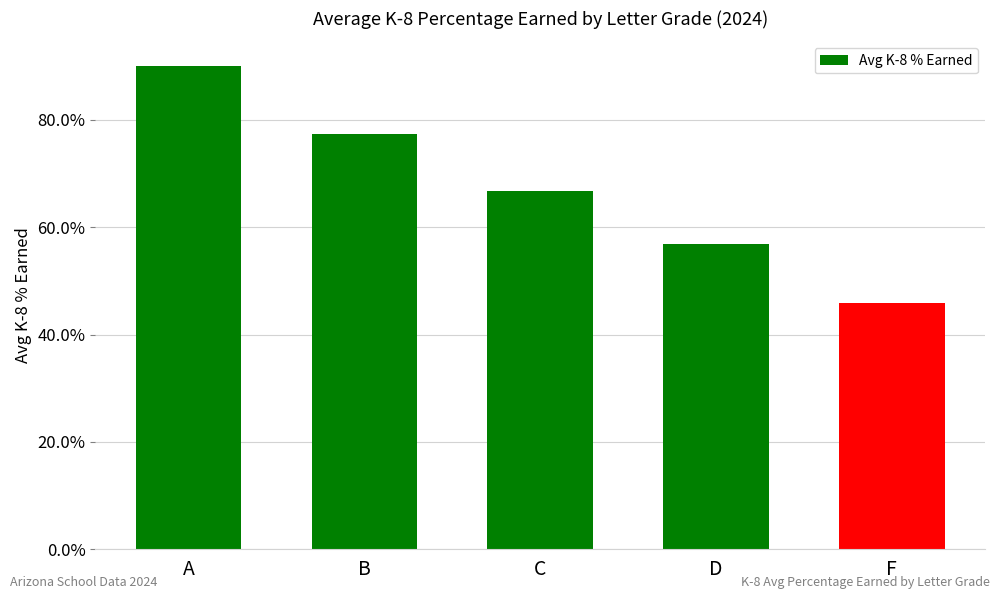

Rank the categories by value from lowest to highest.

F, D, C, B, A